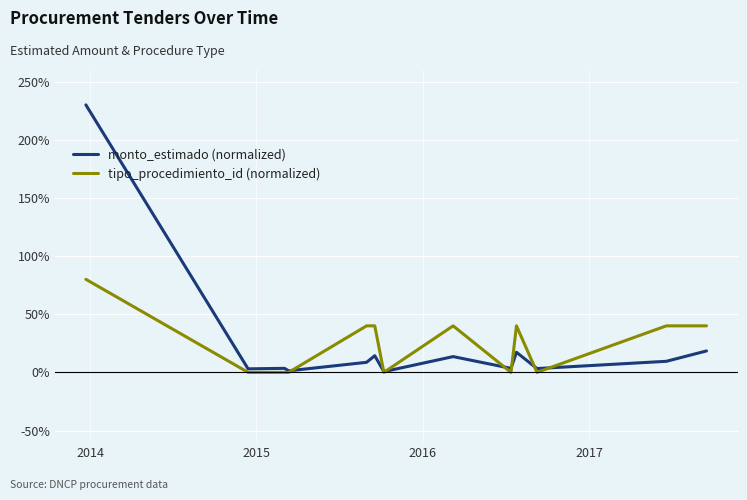

Rank the series by their maximum value, from highest to lowest.

monto_estimado (normalized), tipo_procedimiento_id (normalized)